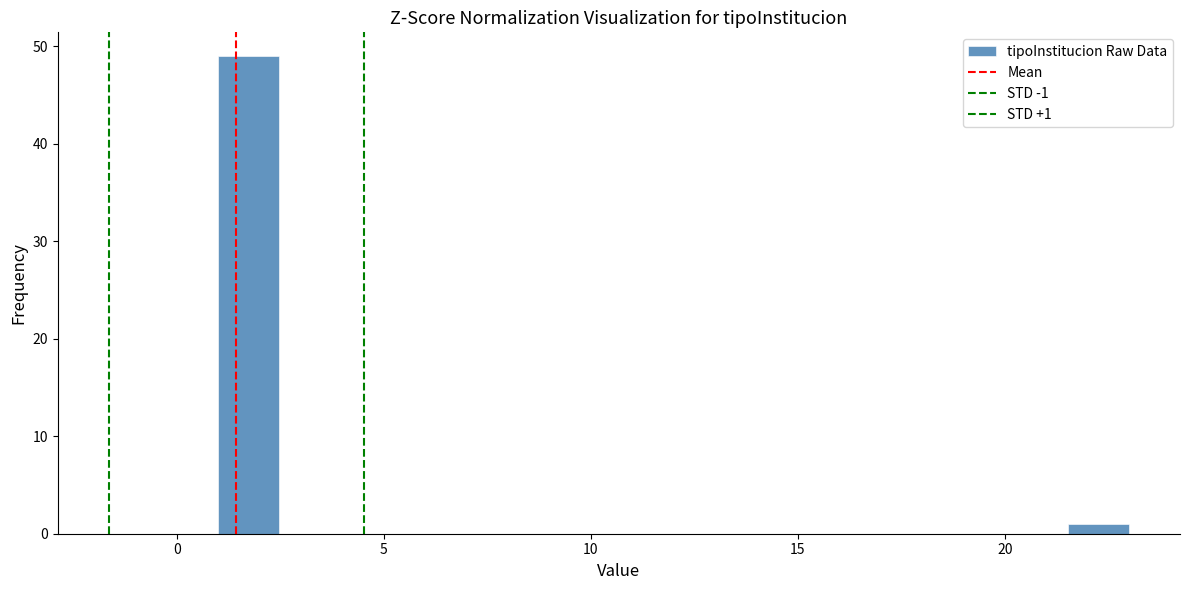

Read against the x-axis, roughly where is the centre of the tallest bar?

1.5